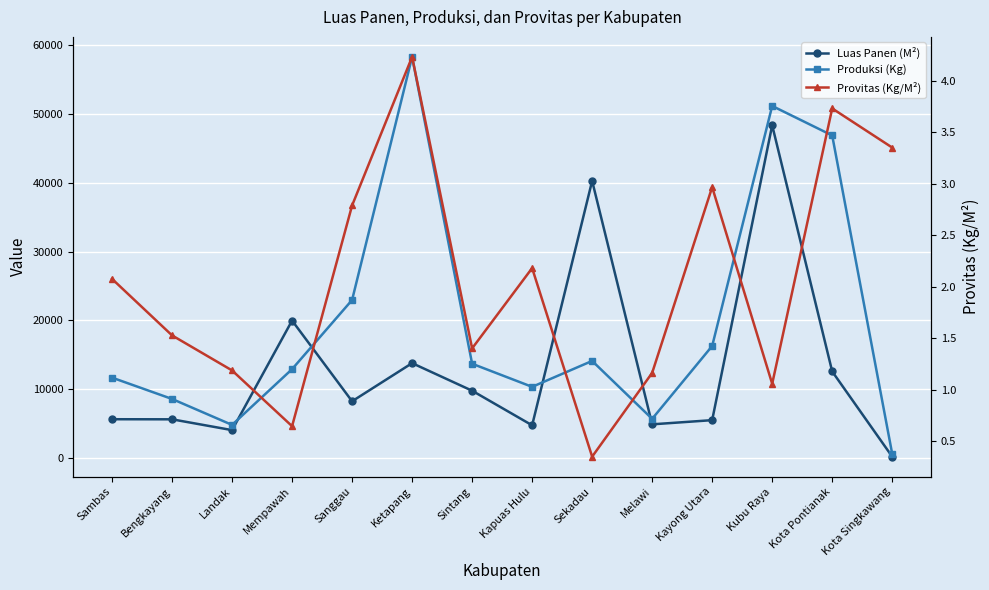

True or false: Luas Panen (M²) and Provitas (Kg/M²) intersect in this chart.

False